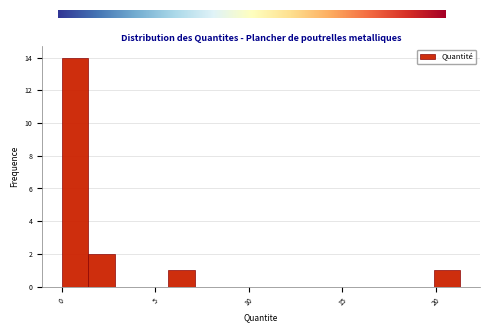

Around what value on the x-axis is the tallest bar? Give the approximate position of its centre, as read against the axis.

0.5